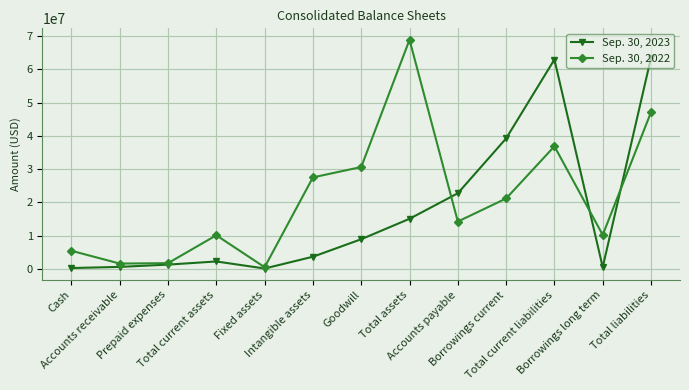

What are all the series names shown in the legend?

Sep. 30, 2023, Sep. 30, 2022